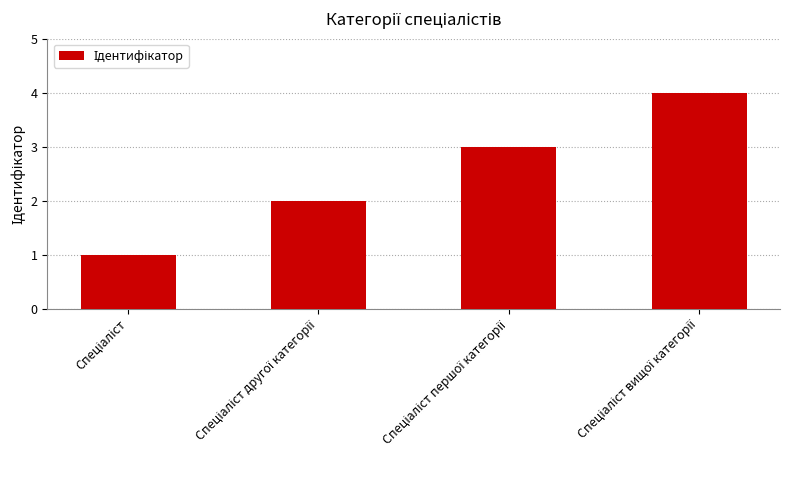

What is the greatest value displayed?

4